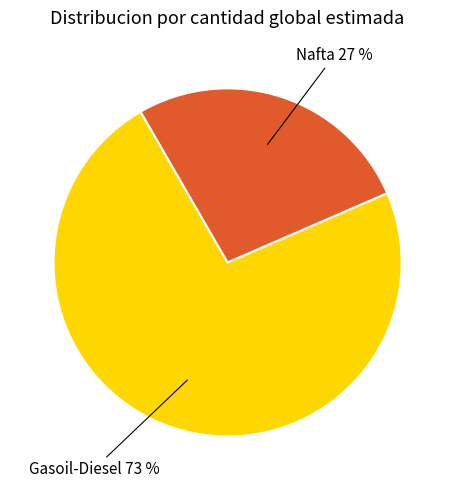

To the nearest percent, what portion does Nafta represent?

27%